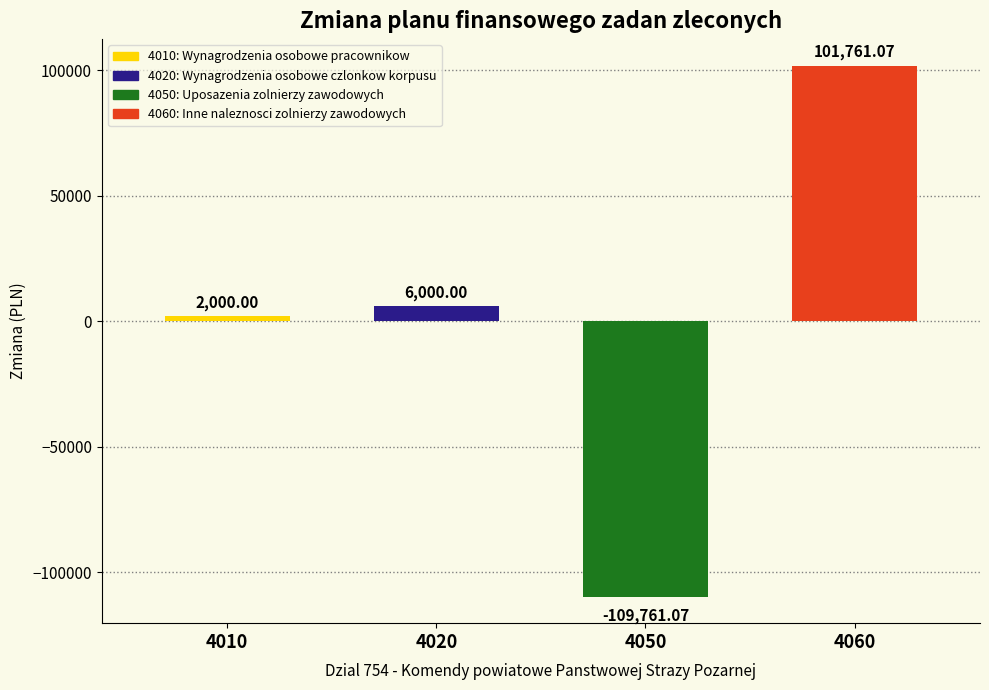

What is the value of the 2nd bar from the left?

6000.0